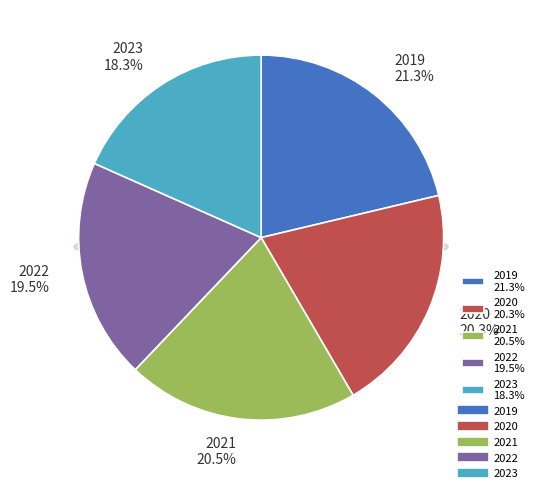

Which has a higher value, 2023 or 2020?

2020